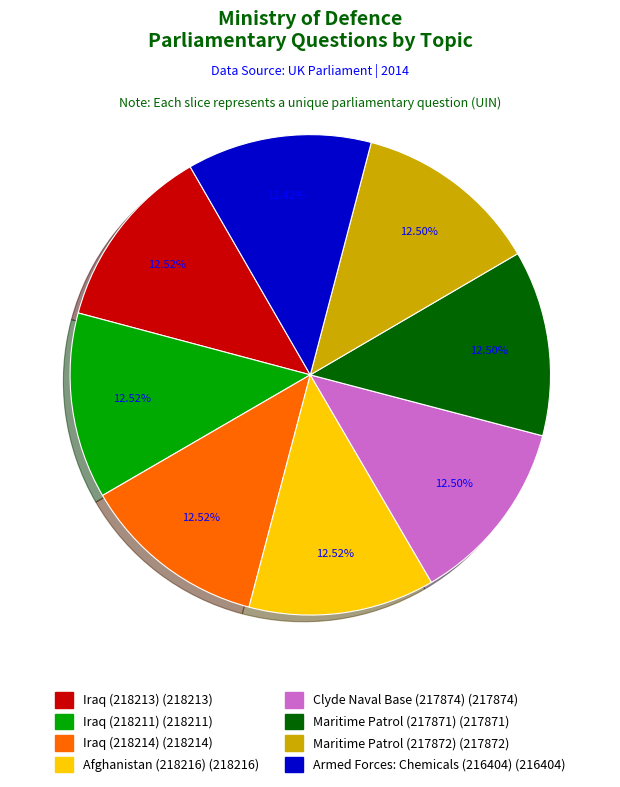

Does Armed Forces: Chemicals (216404) represent more than half of the total?

No